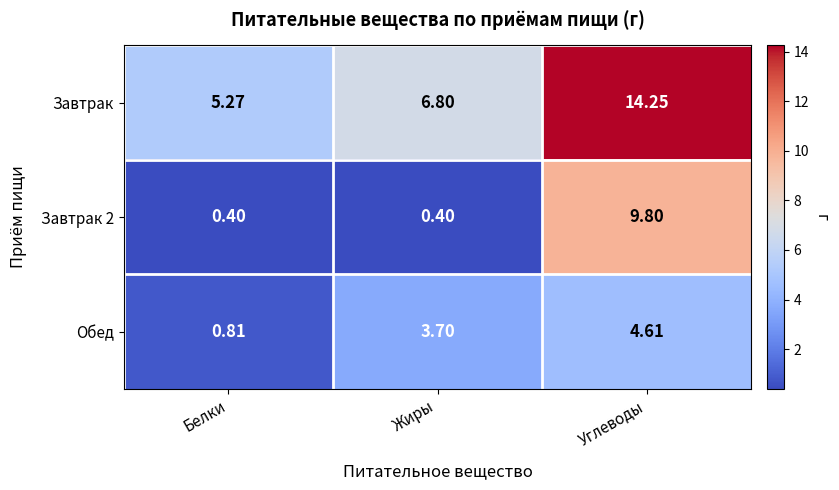

At which category does the chart reach its peak across all series?

Углеводы